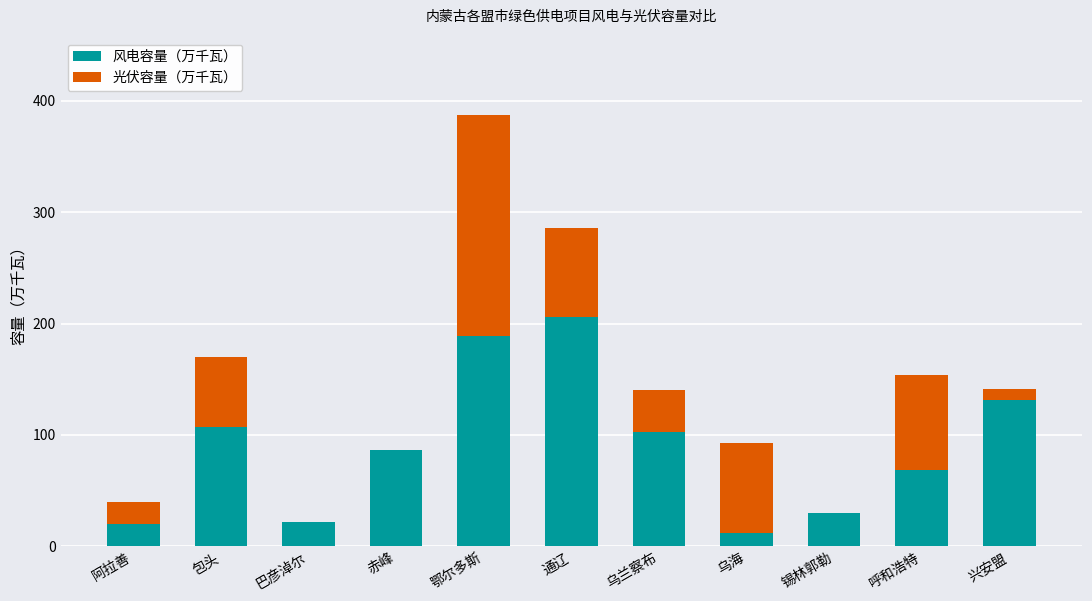

Reading left to right, list the values for the 风电容量（万千瓦） series.

阿拉善=20.0	包头=107.0	巴彦淖尔=22.0	赤峰=86.0	鄂尔多斯=189.0	通辽=206.0	乌兰察布=103.0	乌海=12.0	锡林郭勒=30.0	呼和浩特=68.1	兴安盟=131.4